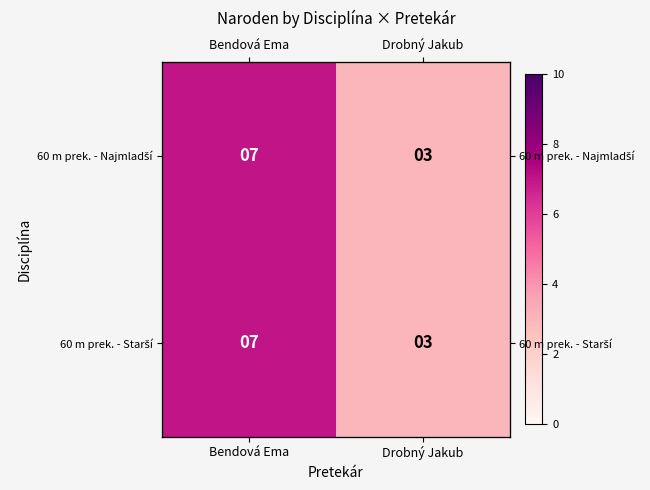

Which category has the lowest value in the 60 m prek. - Najmladší series?

Drobný Jakub